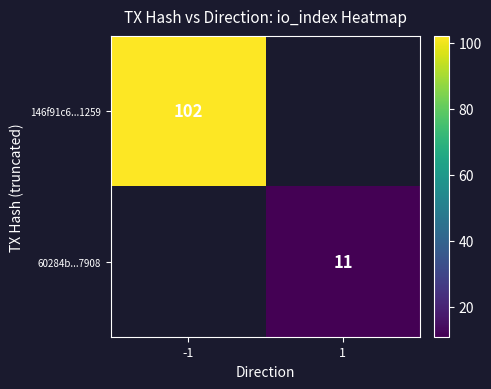

Is the value of 146f91c6...1259 at -1 greater than the value of 60284b...7908 at 1?

Yes